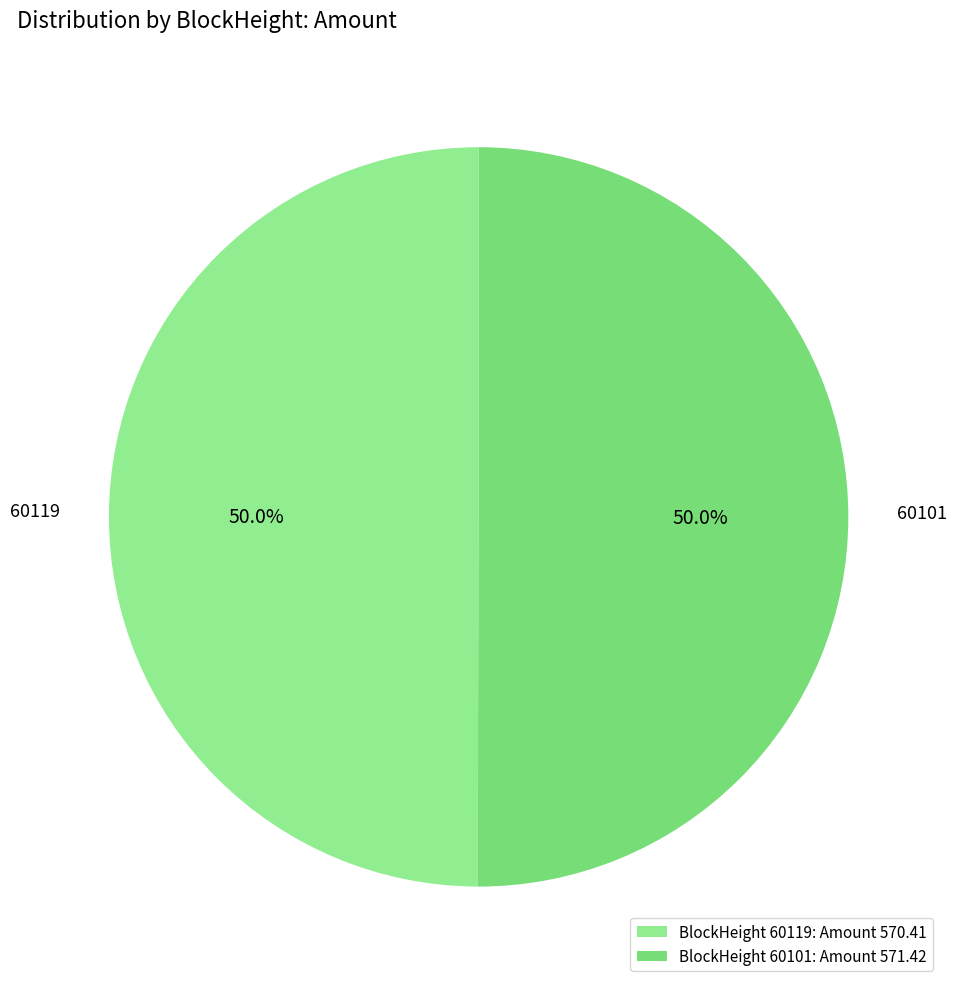

To the nearest percent, what is the combined percentage of 60119 and 60101?

100%